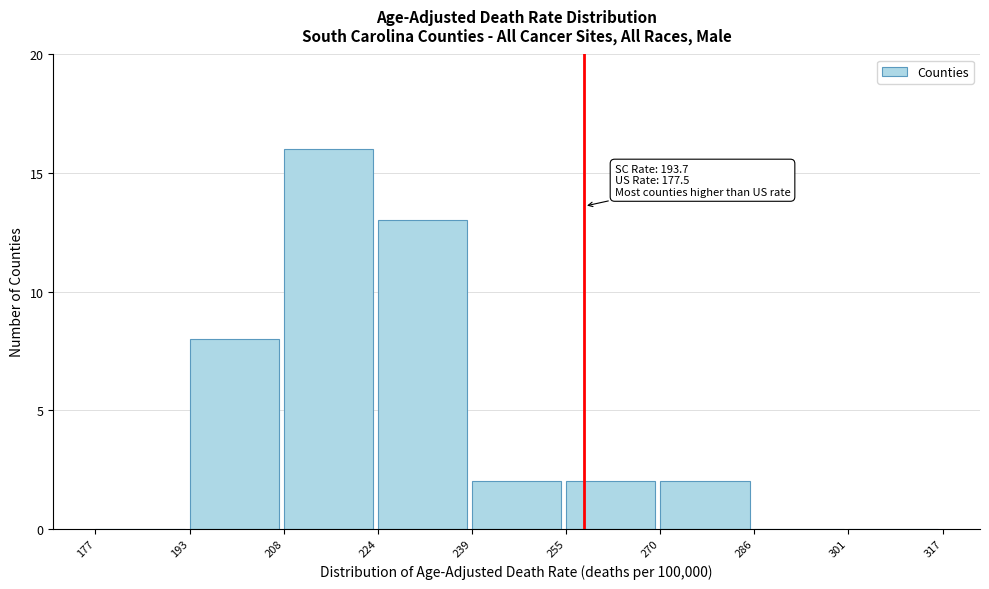

Which range on the x-axis has the tallest bar?

208 to 224